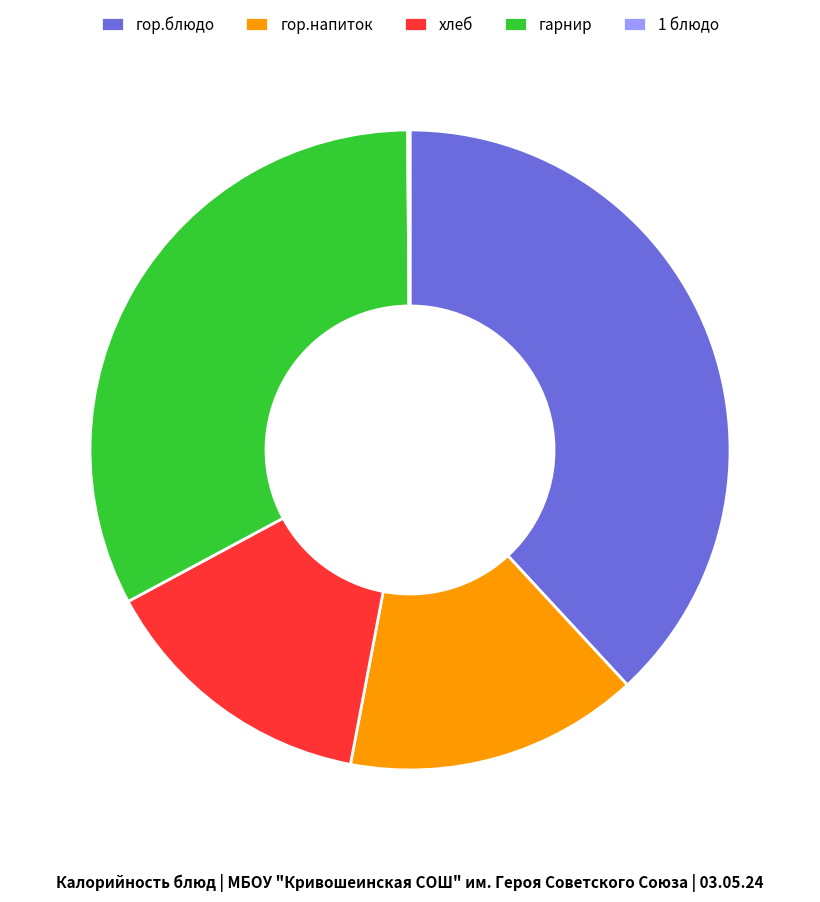

Which category has the biggest portion of the pie?

гор.блюдо